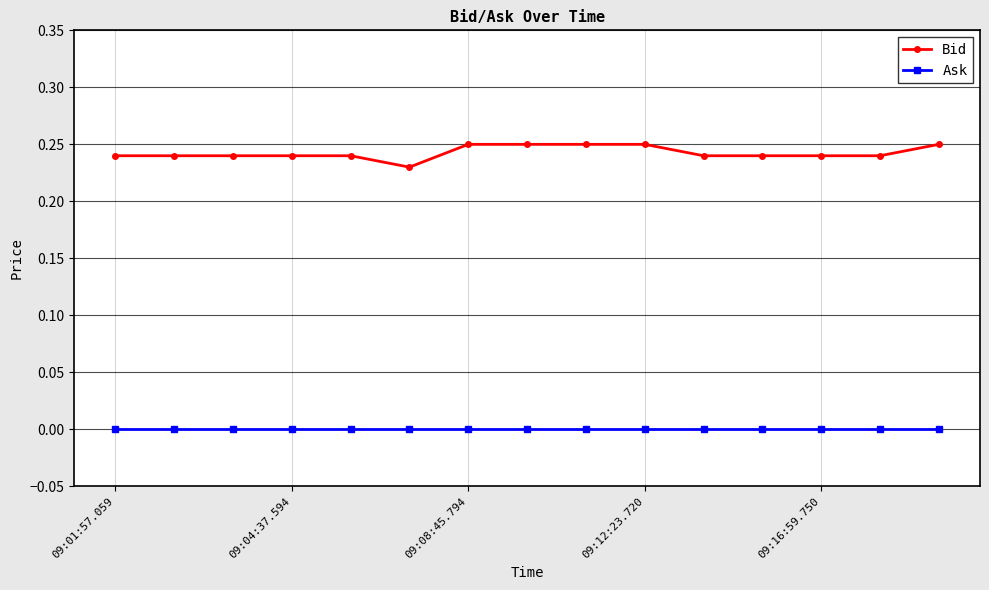

List the series in order of their peak value, highest first.

Bid, Ask